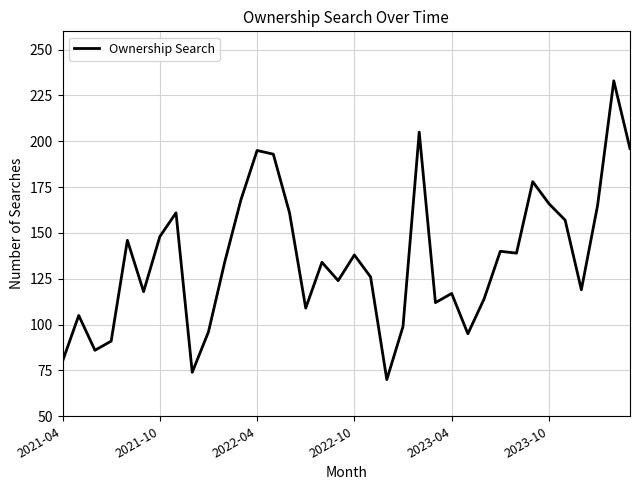

What is the average value?

136